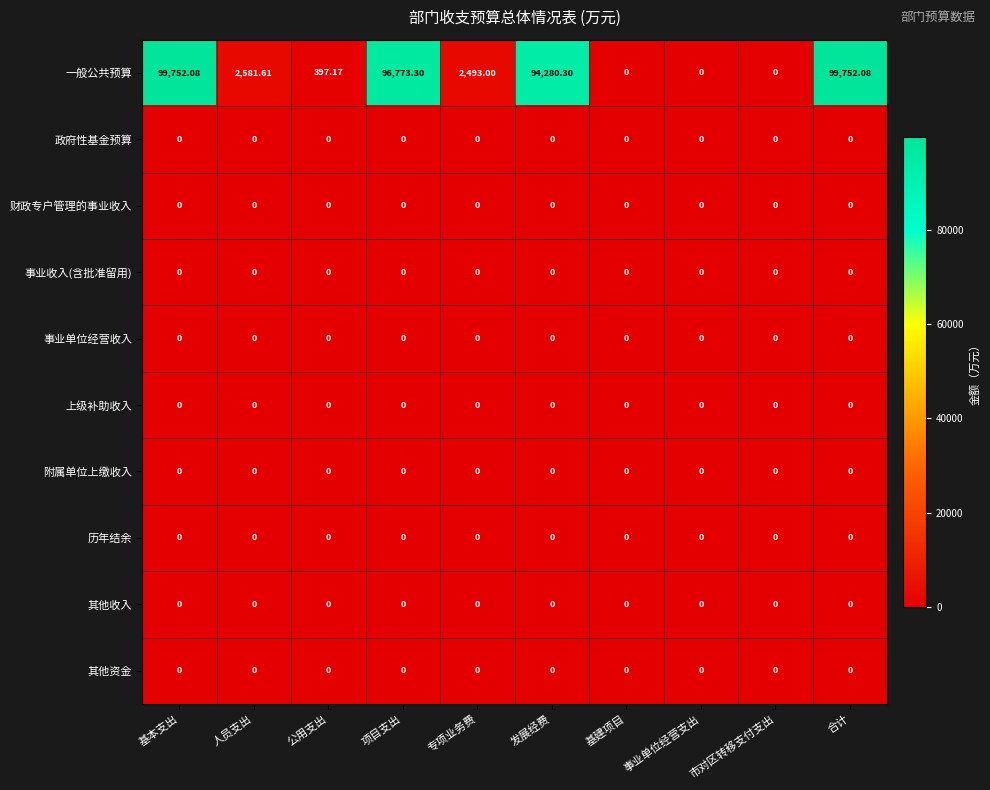

Between 发展经费 and 基建项目, which series saw the biggest shift?

一般公共预算